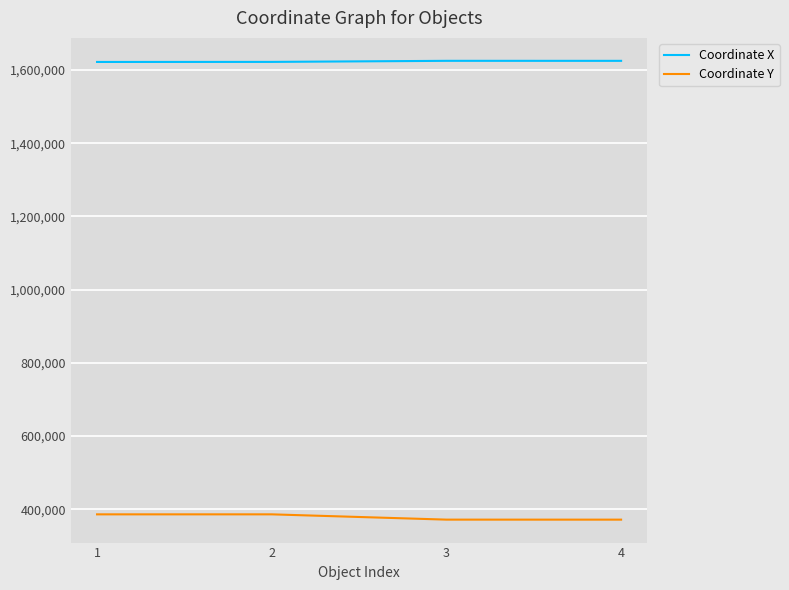

In Coordinate X, how many points are higher than both neighbors (excluding endpoints)?

1